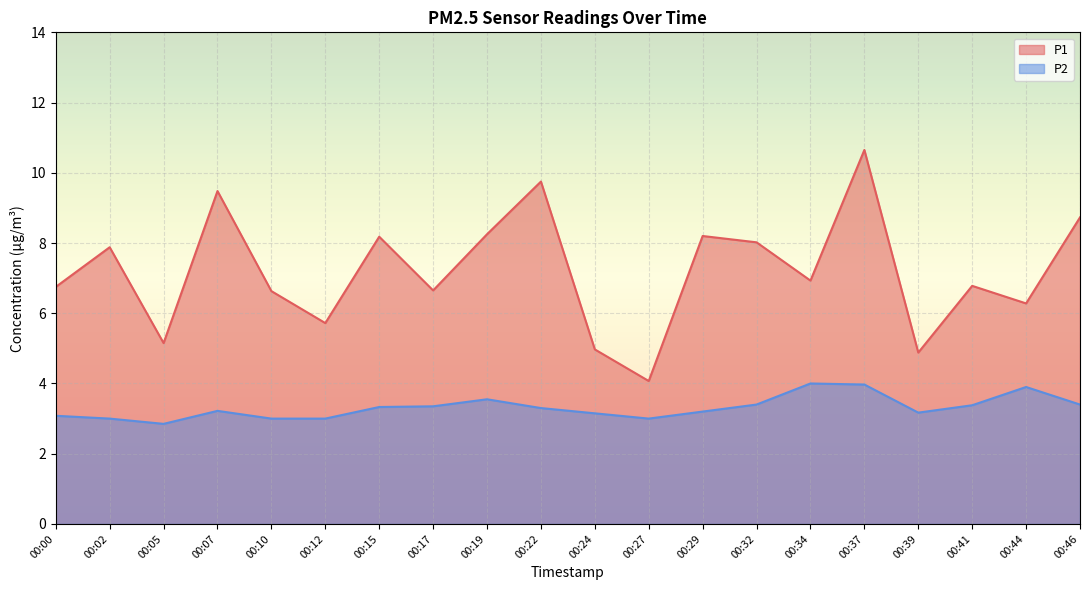

What is the difference between the second highest and minimum values in the P1 series?

5.7